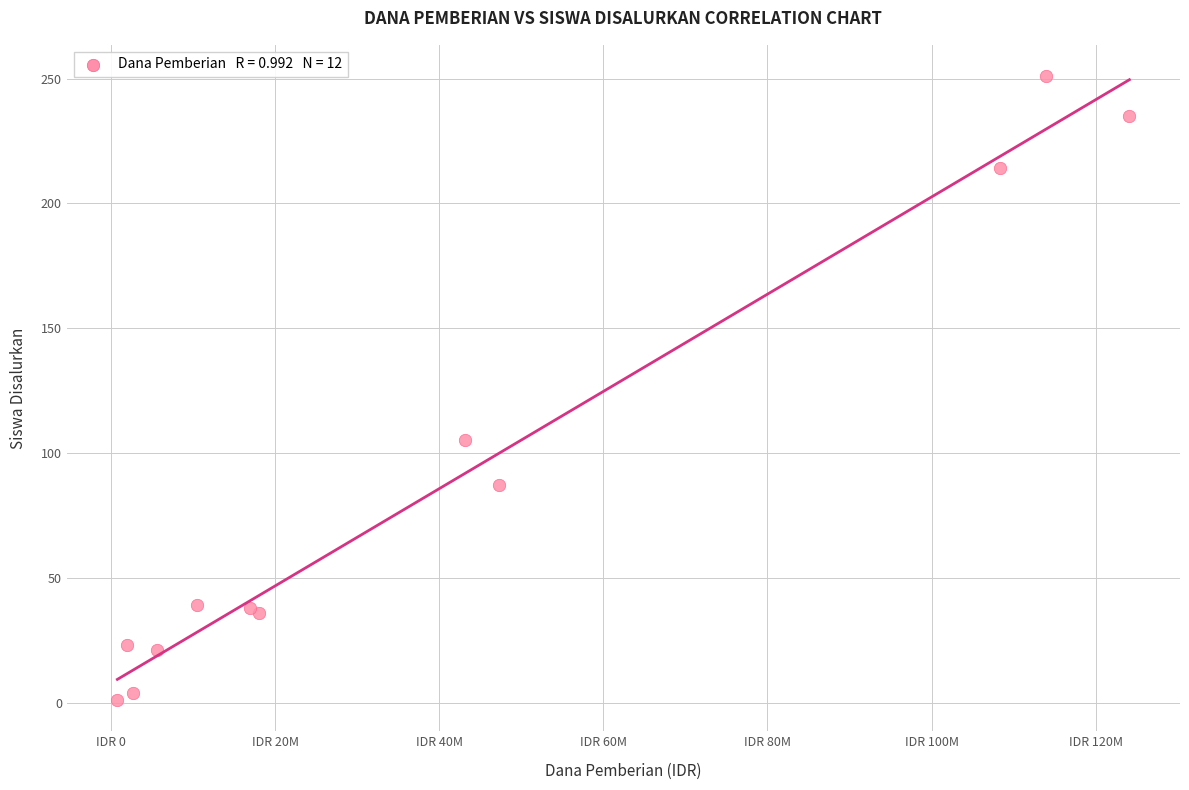

What Y value in the scatter plot is closest to 126?

105